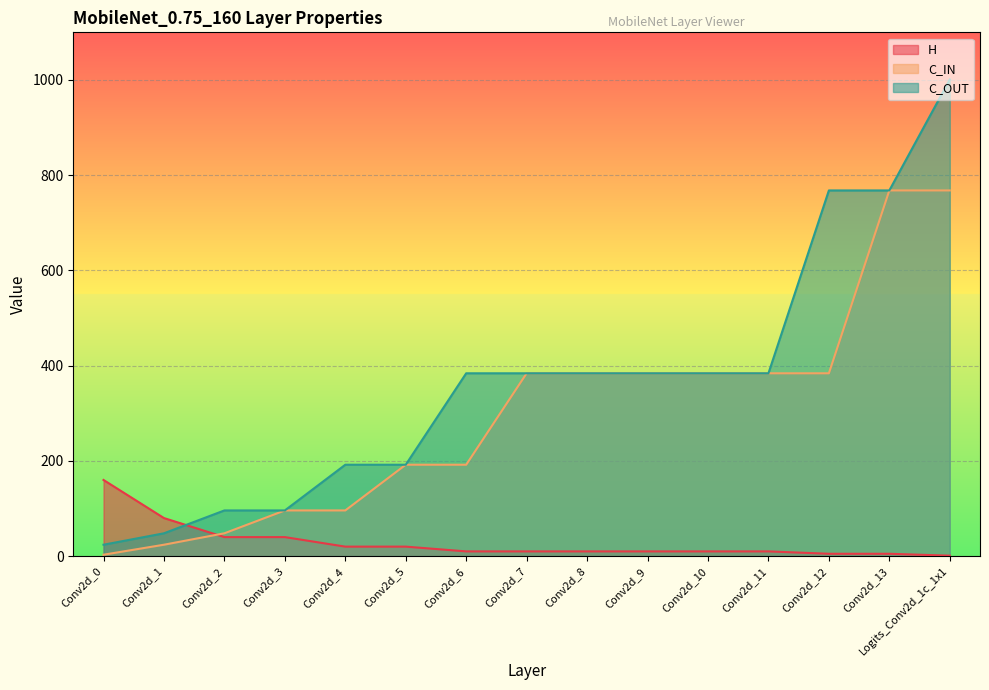

What is the label of the 5th point from the left?

Conv2d_4